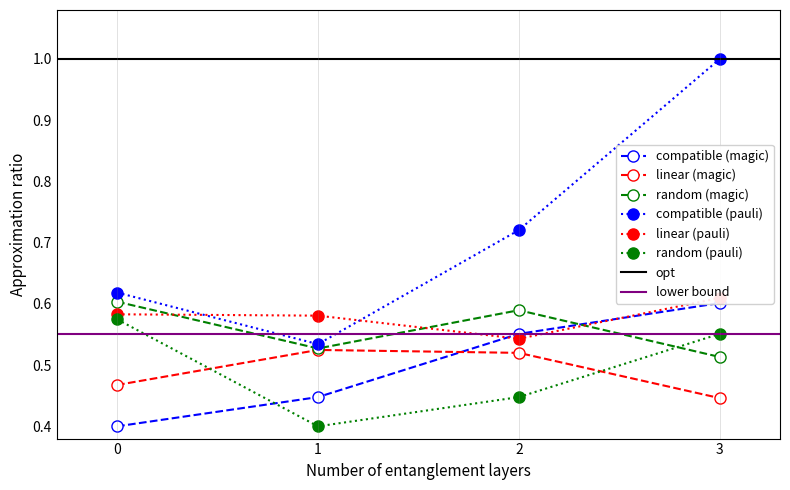

What is the approximate value of linear (pauli) at 1?

0.6